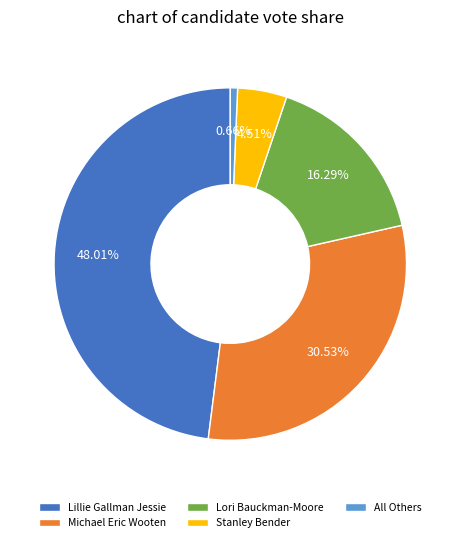

What is the total percentage of All Others and Michael Eric Wooten?

31.2%